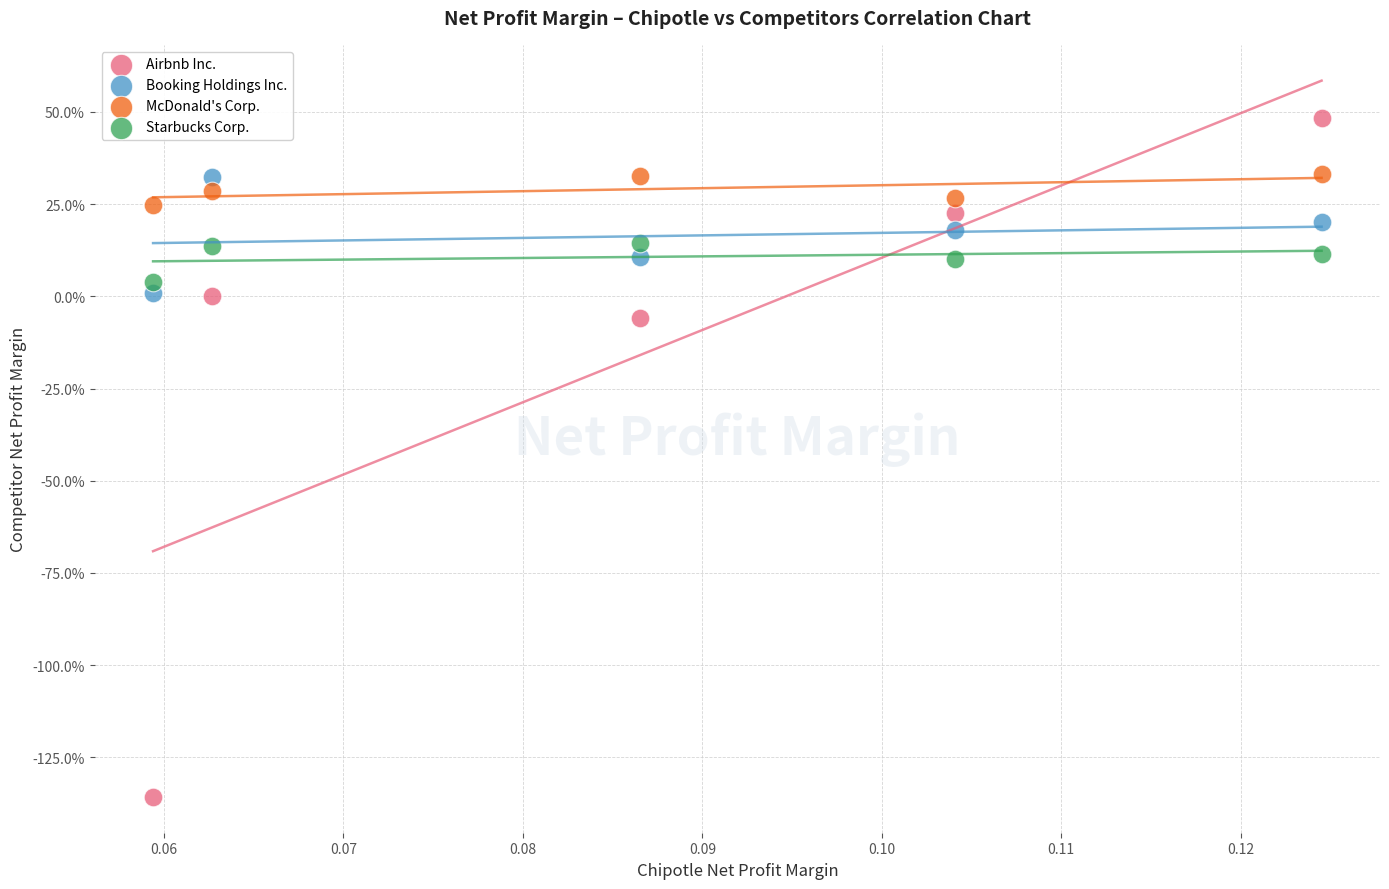

Which series has the largest Y range (max minus min)?

Airbnb Inc.